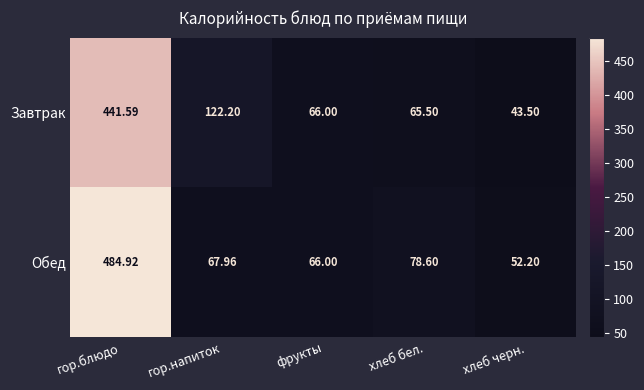

Where does the Завтрак series first go above 66?

гор.блюдо